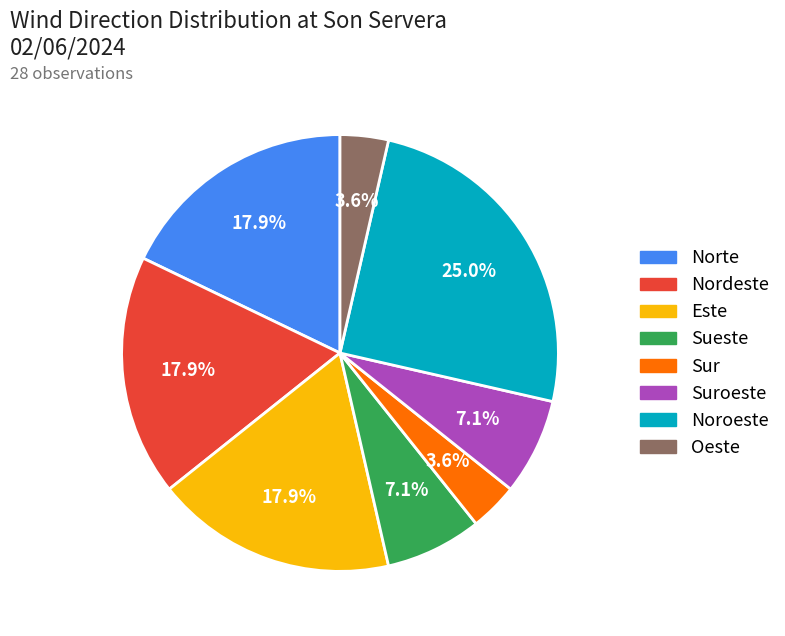

Is there a majority slice in this chart?

No